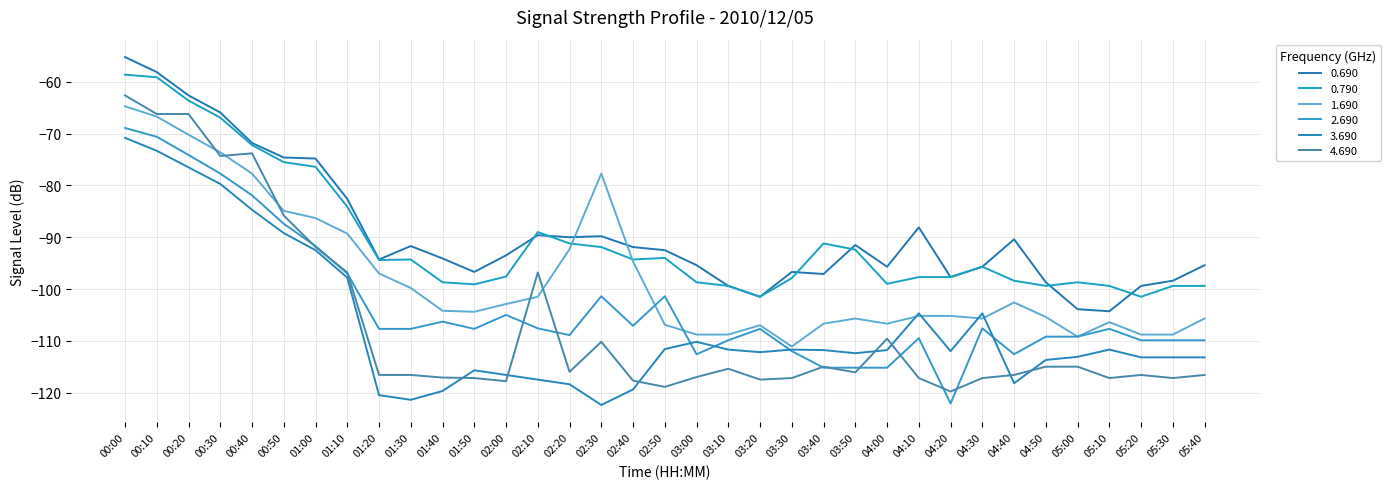

What is the sum of all 1.690 values?

-3412.6